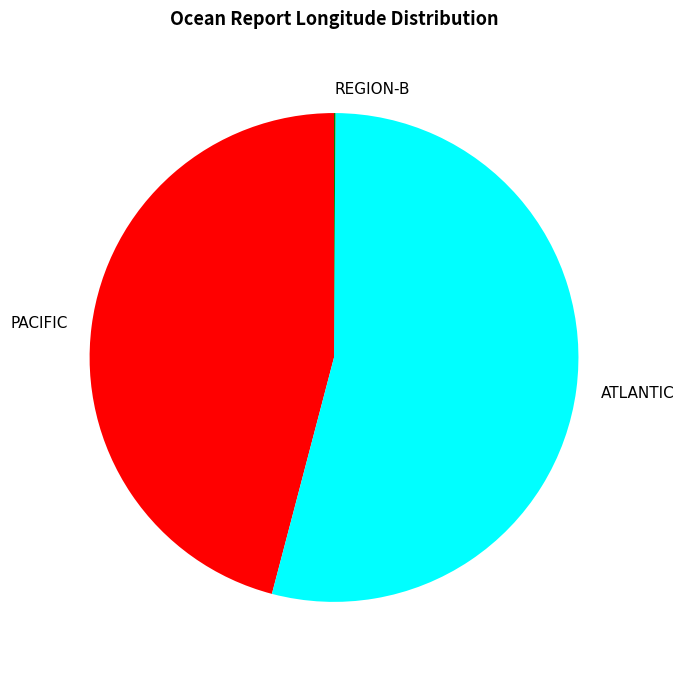

Approximately how many times larger is the value at PACIFIC compared to ATLANTIC?

0.9